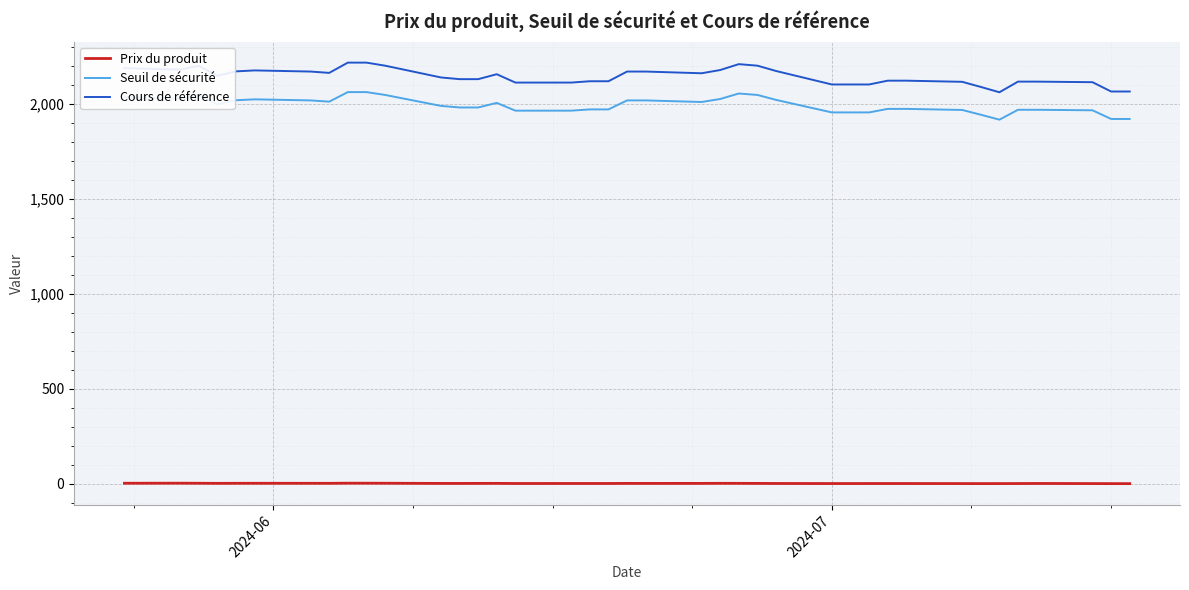

What is the minimum value for Seuil de sécurité?

1916.7